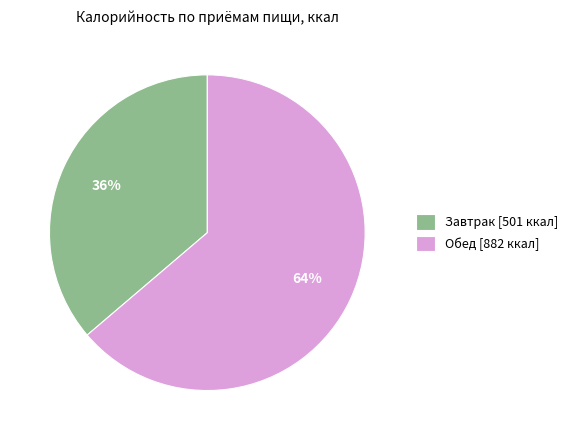

Count the number of slices in the pie.

2